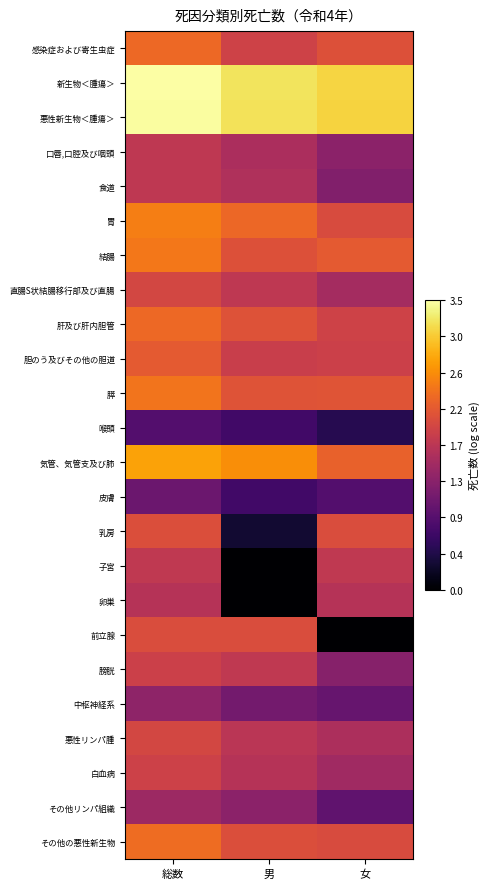

Count the number of data series in this chart.

24